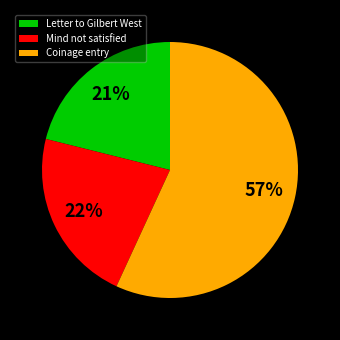

To the nearest percent, what portion does Coinage entry represent?

57%